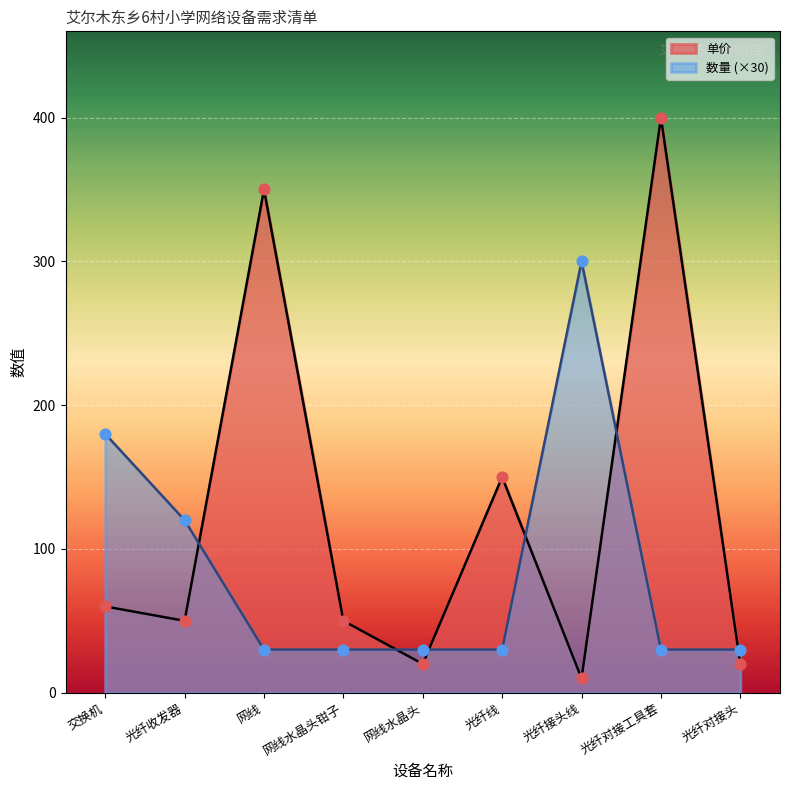

Which series contains the highest Y value?

单价